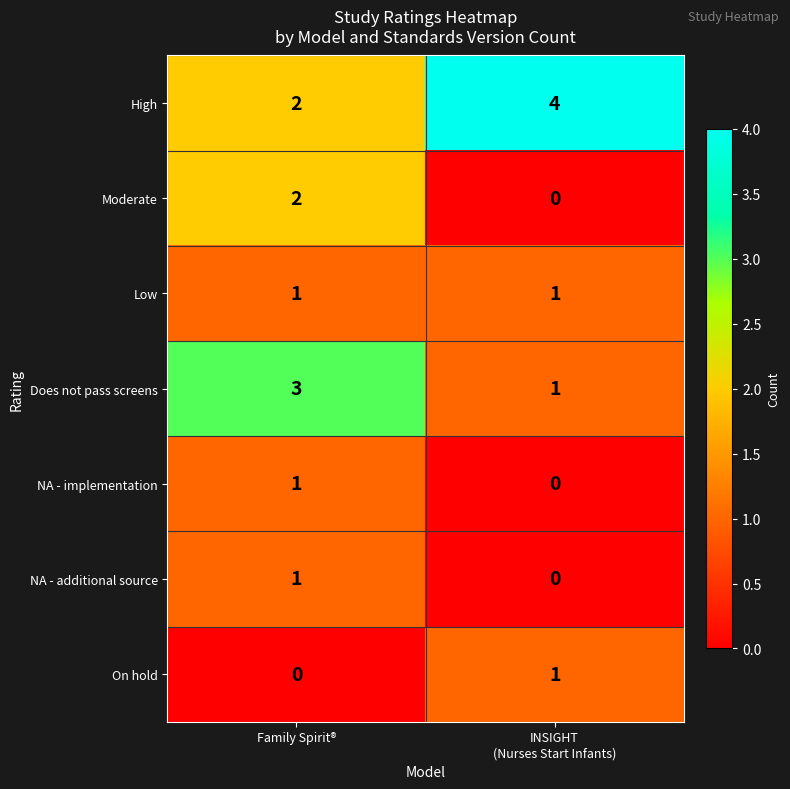

What is the greatest value displayed?

4